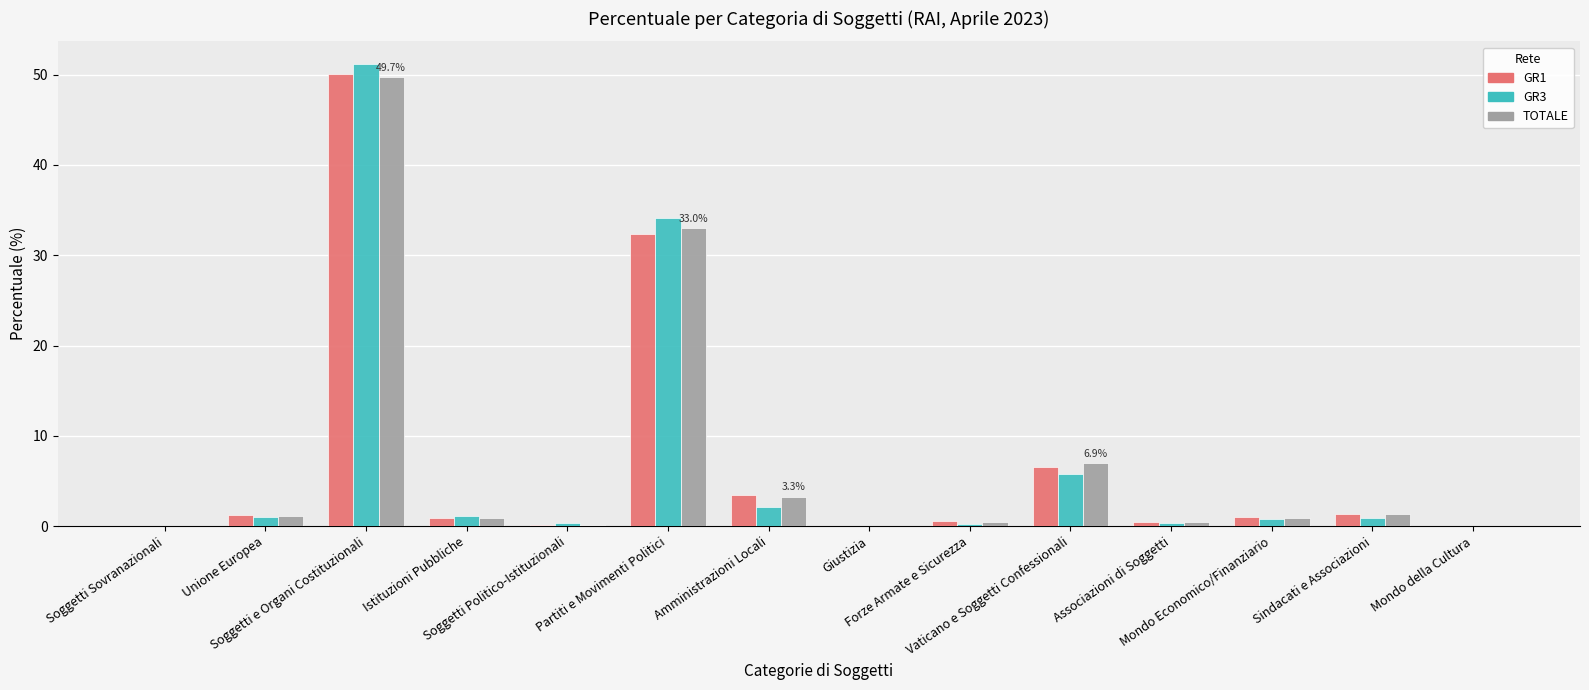

What is the maximum value for GR1?

50.0